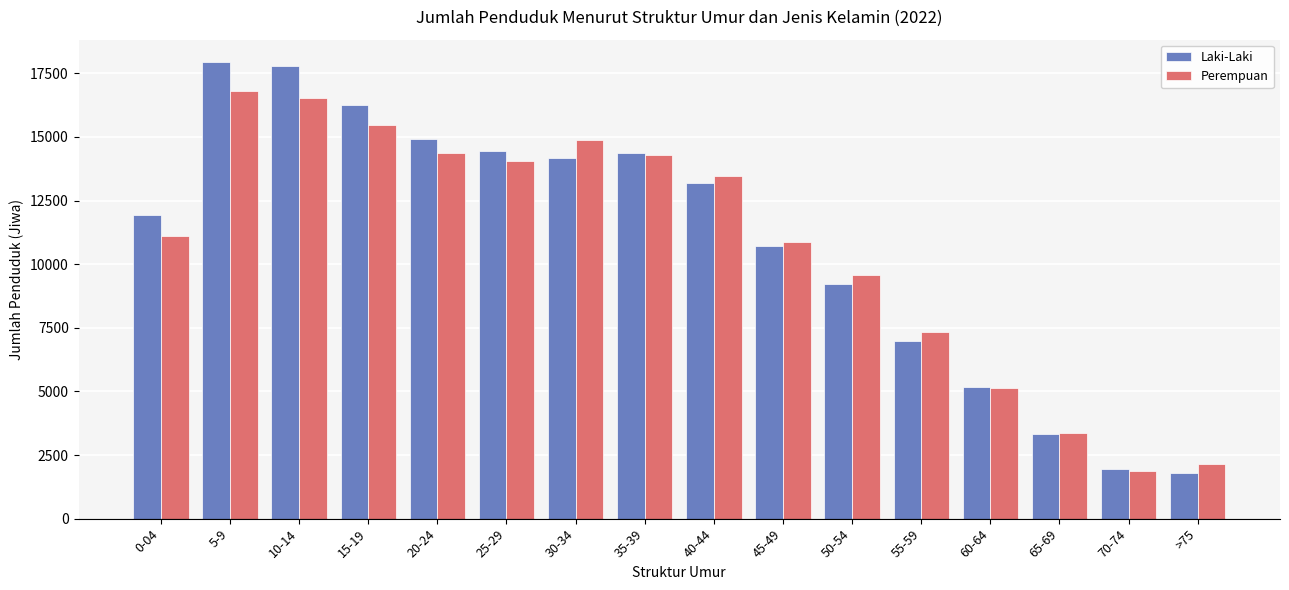

Rank the series by their average value, from lowest to highest.

Perempuan, Laki-Laki